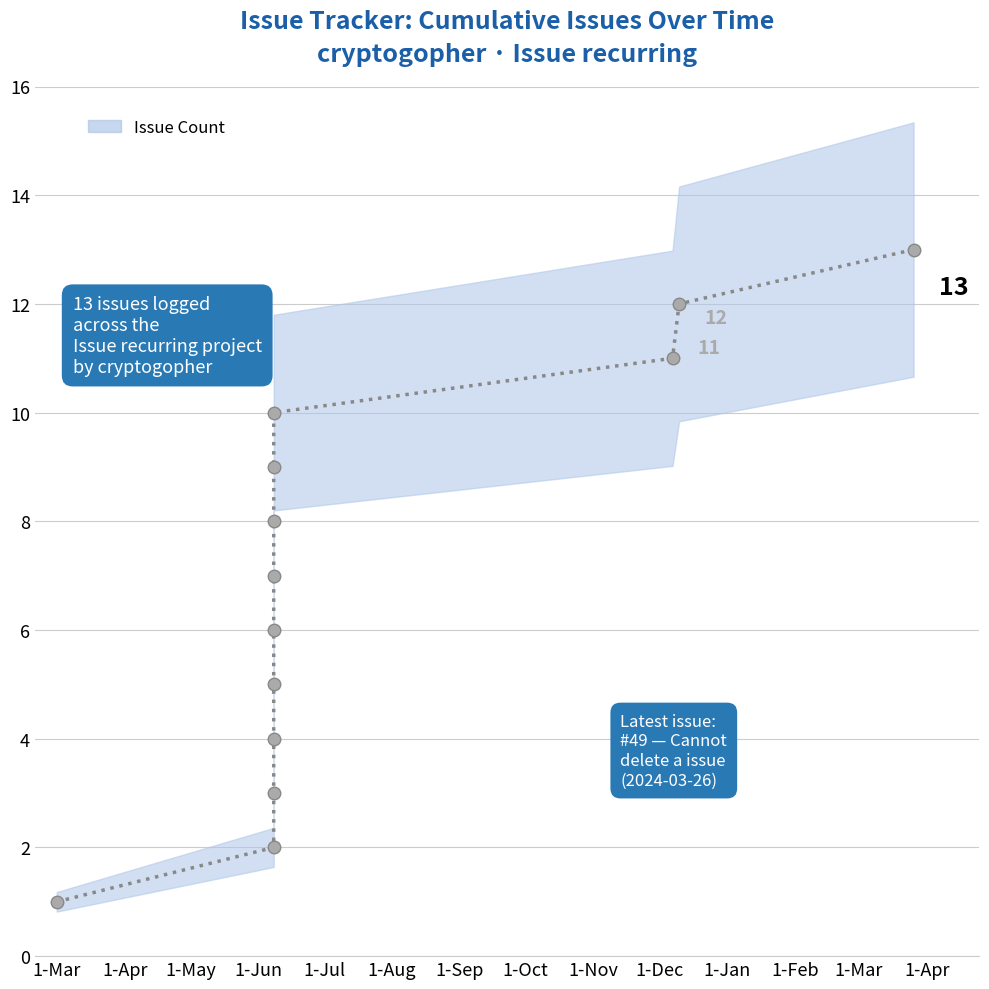

Approximately how many times larger is the value at 2023-06-08 compared to 2023-06-08?

2.0